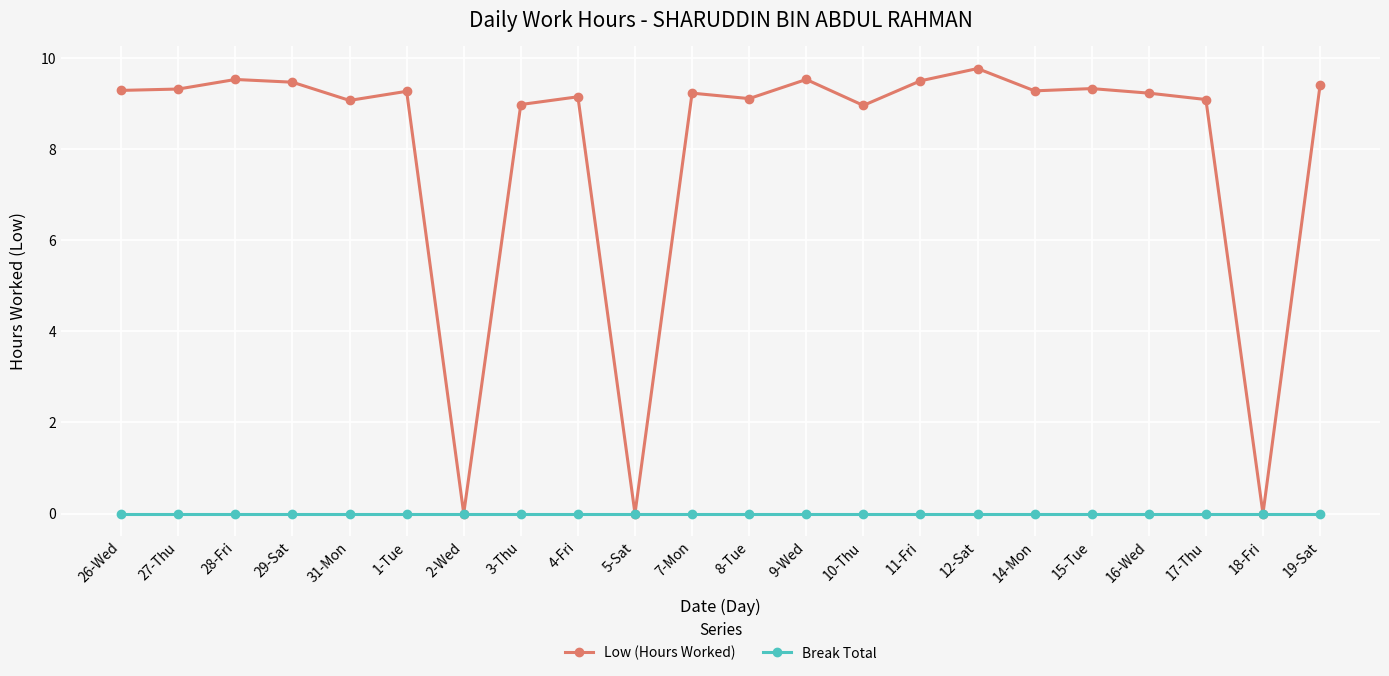

What is the sum of all Low (Hours Worked) values?

176.5